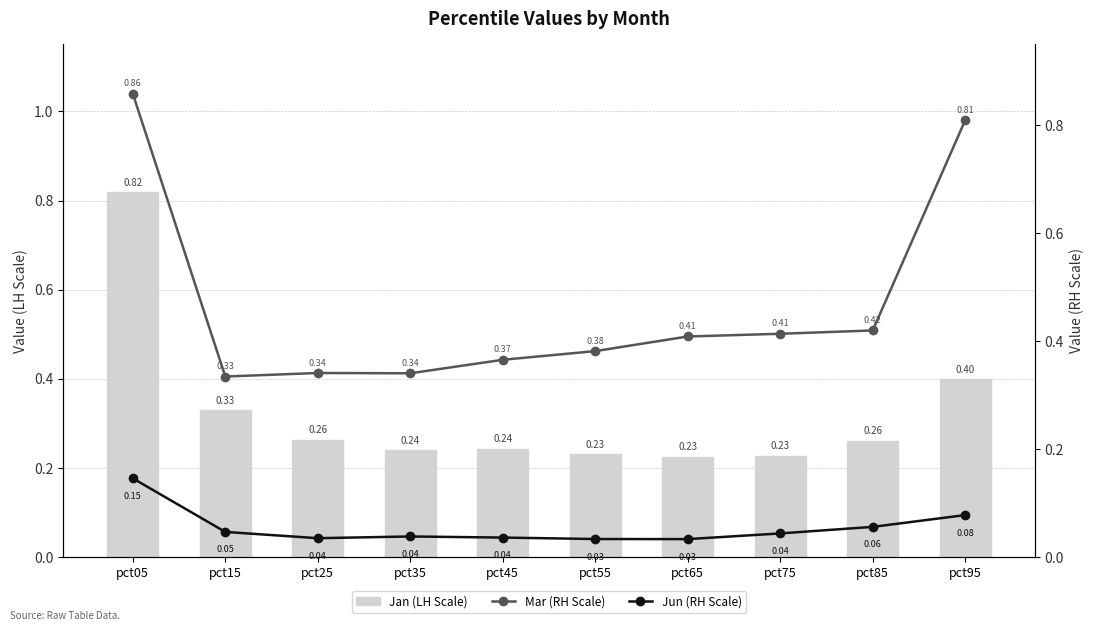

Reading left to right, transcribe all the data shown in this chart.

Jan (LH Scale): pct05=0.8	pct15=0.3	pct25=0.3	pct35=0.2	pct45=0.2	pct55=0.2	pct65=0.2	pct75=0.2	pct85=0.3	pct95=0.4
Mar (RH Scale): pct05=0.9	pct15=0.3	pct25=0.3	pct35=0.3	pct45=0.4	pct55=0.4	pct65=0.4	pct75=0.4	pct85=0.4	pct95=0.8
Jun (RH Scale): pct05=0.1	pct15=0.0	pct25=0.0	pct35=0.0	pct45=0.0	pct55=0.0	pct65=0.0	pct75=0.0	pct85=0.1	pct95=0.1